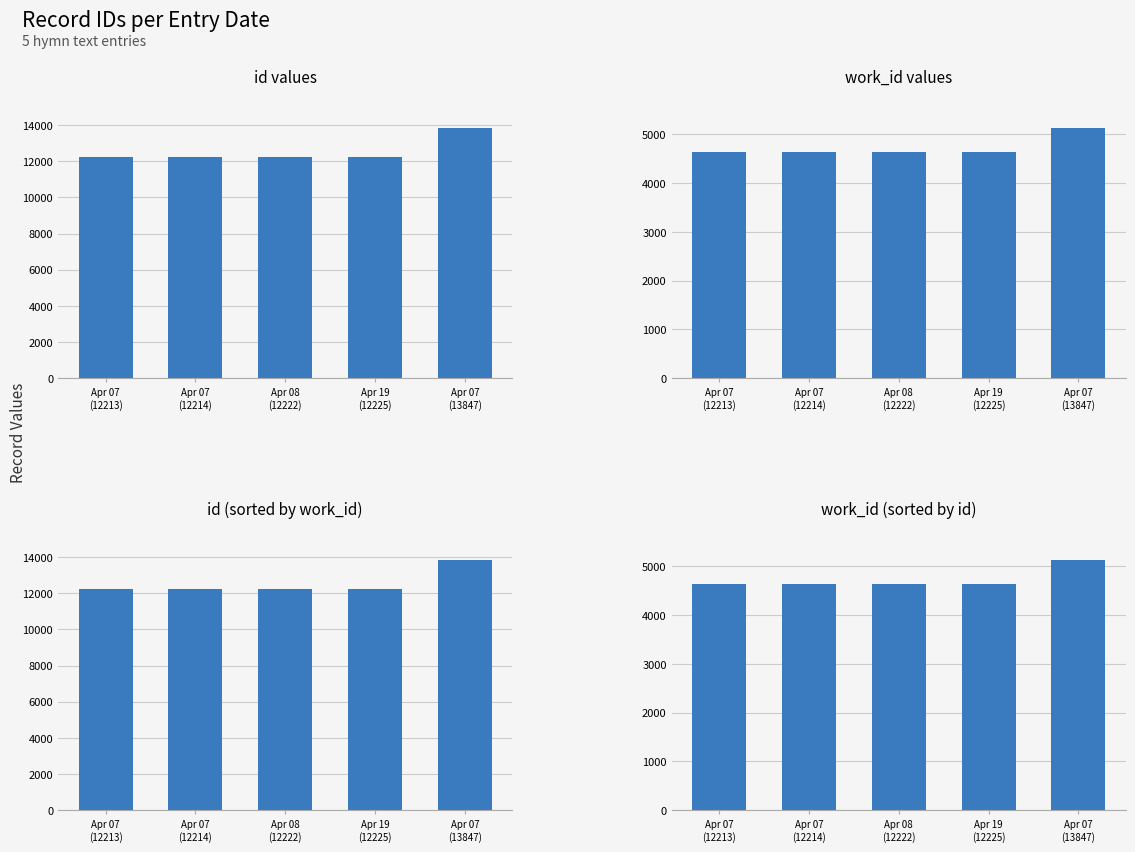

Which label corresponds to the smallest value in the chart?

Apr 07
(12213)